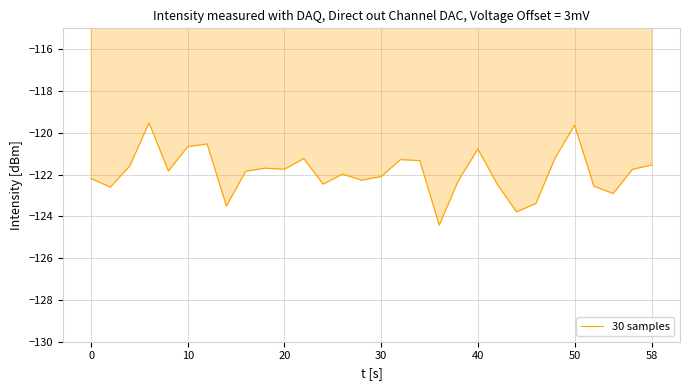

How many lines are shown in the chart?

1